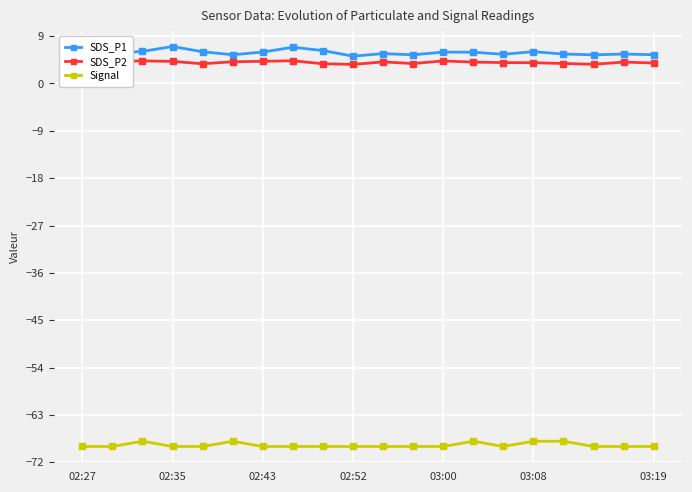

How many lines are shown in the chart?

3